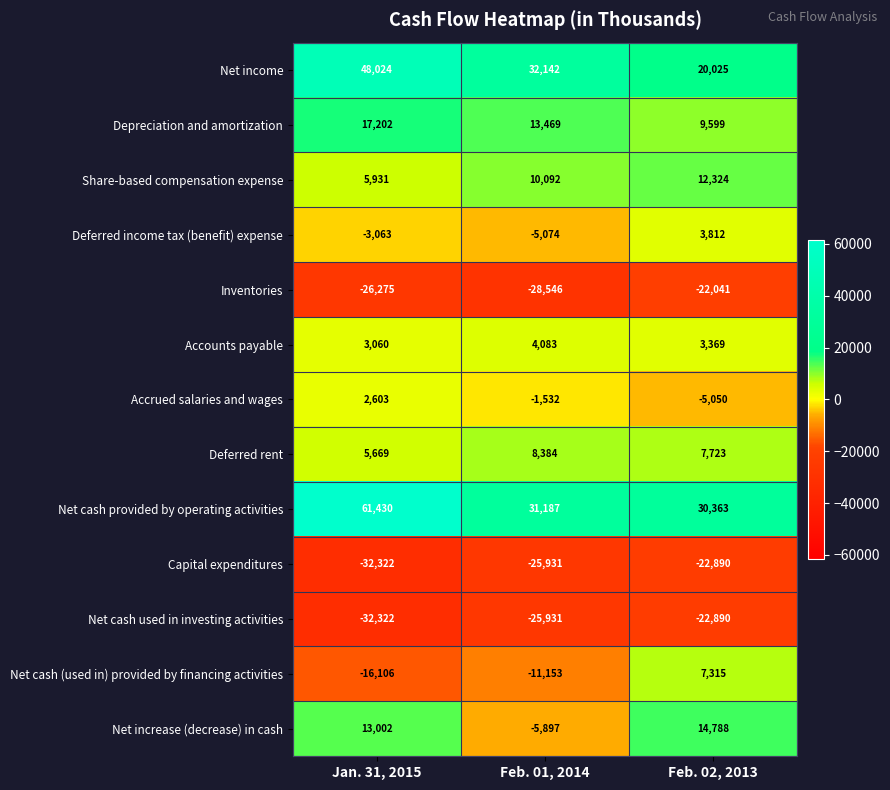

Rank the categories by Share-based compensation expense value from lowest to highest.

Jan. 31, 2015, Feb. 01, 2014, Feb. 02, 2013